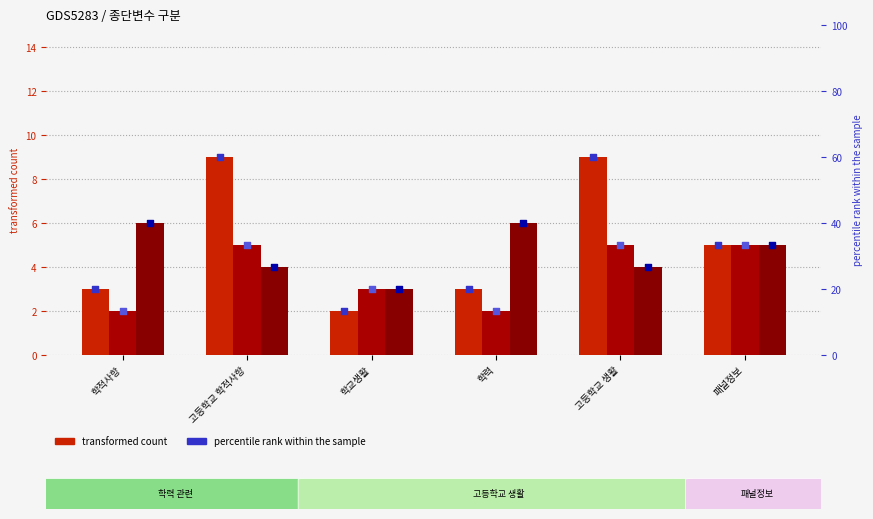

What is the total value across all series at 학교생활?

61.3